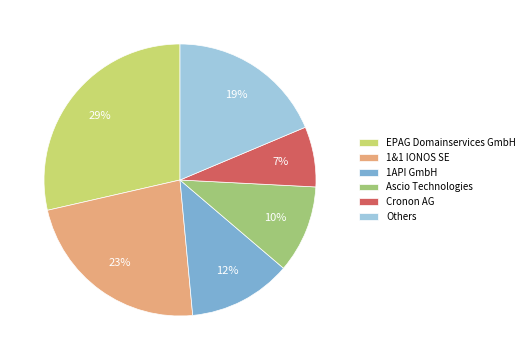

Is there a majority slice in this chart?

No